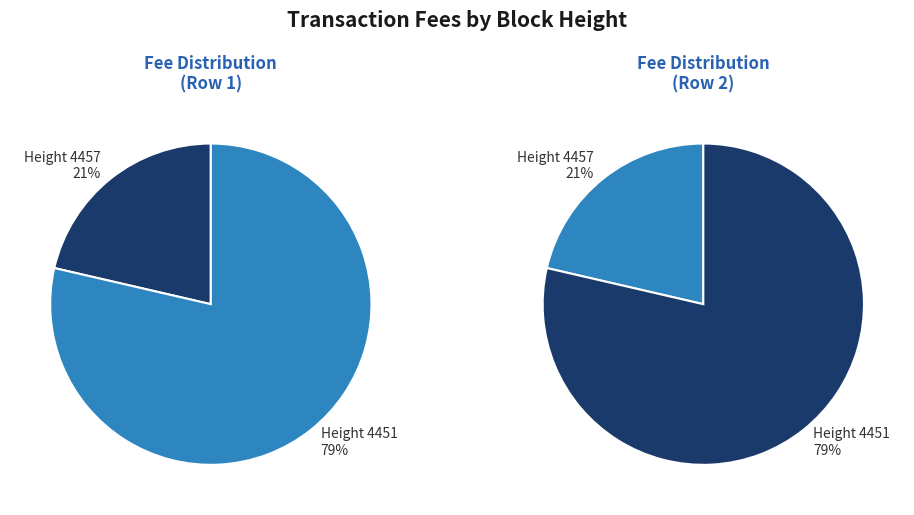

Does 4457 account for over 50% of the chart?

No